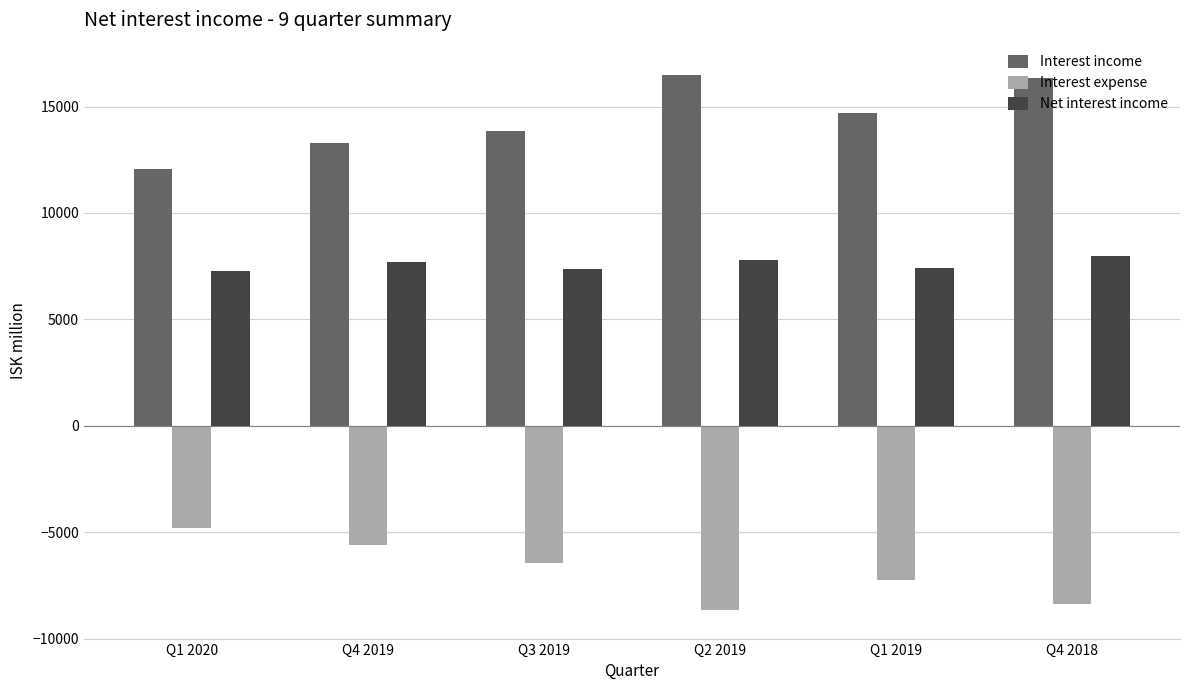

True or false: Net interest income has a value of 7693 at Q4 2019.

True